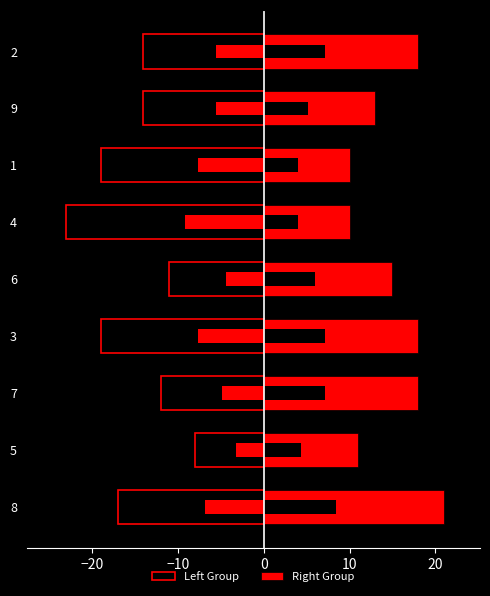

Reading left to right, extract all data points from this chart.

Left Group: -17	-8	-12	-19	-11	-23	-19	-14	-14
Right Group: 21	11	18	18	15	10	10	13	18